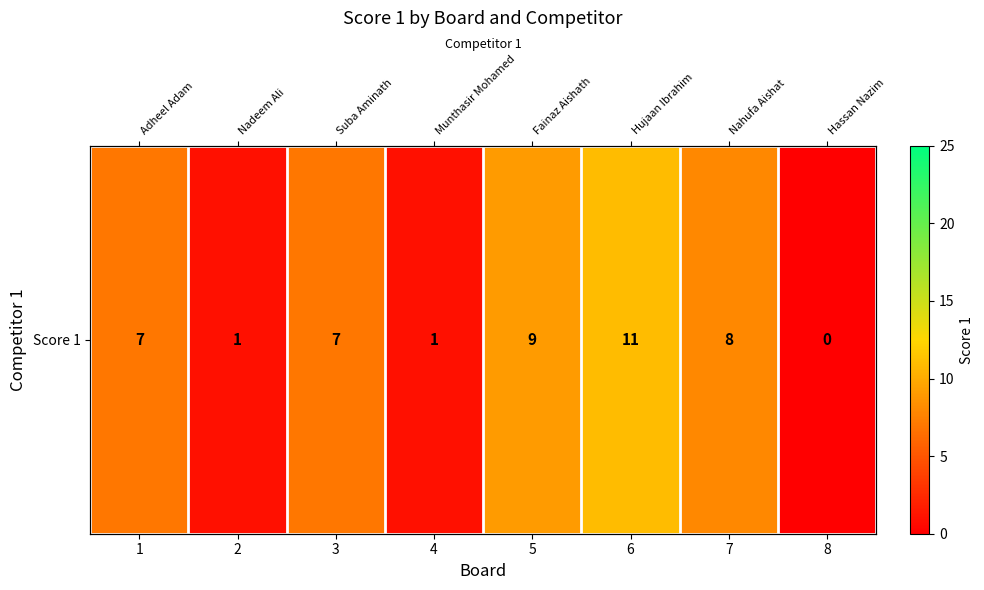

The value at 2 is 0. True or false?

False